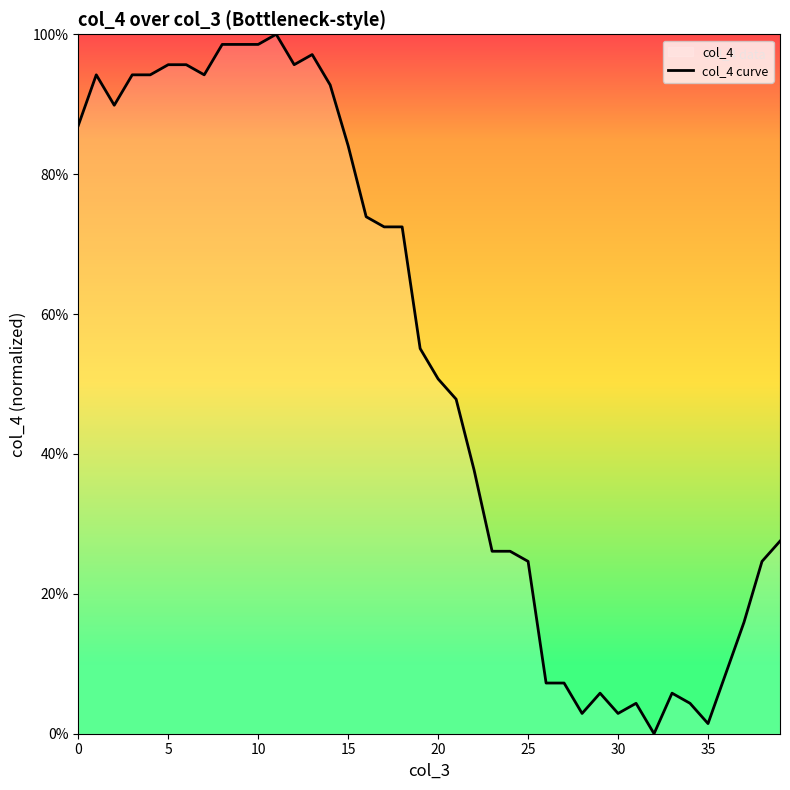

What is the difference between the maximum and minimum values?

100.0